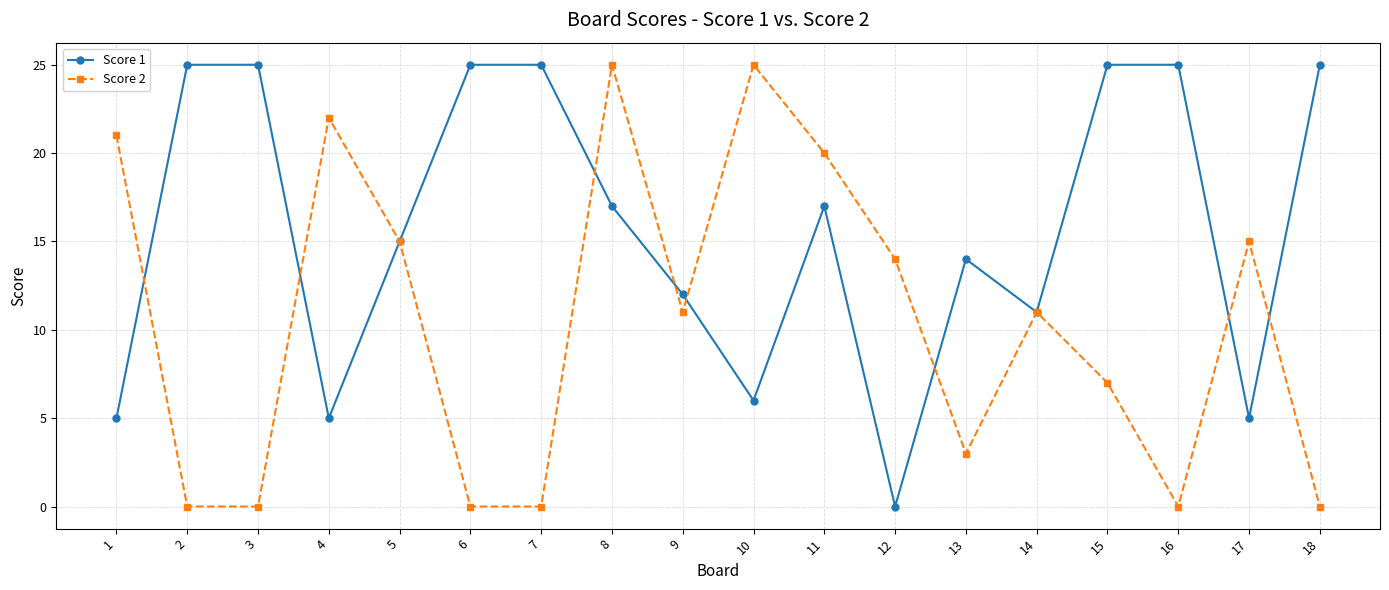

What is the spread (max minus min) of values at 11?

3